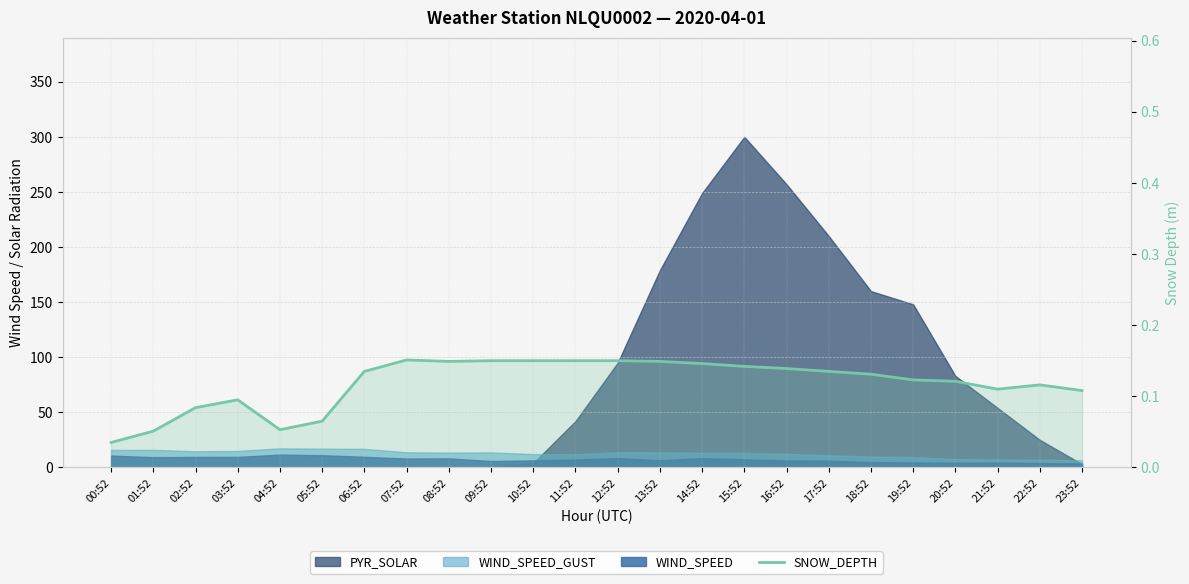

What is the label of the 12th point from the right?

12:52